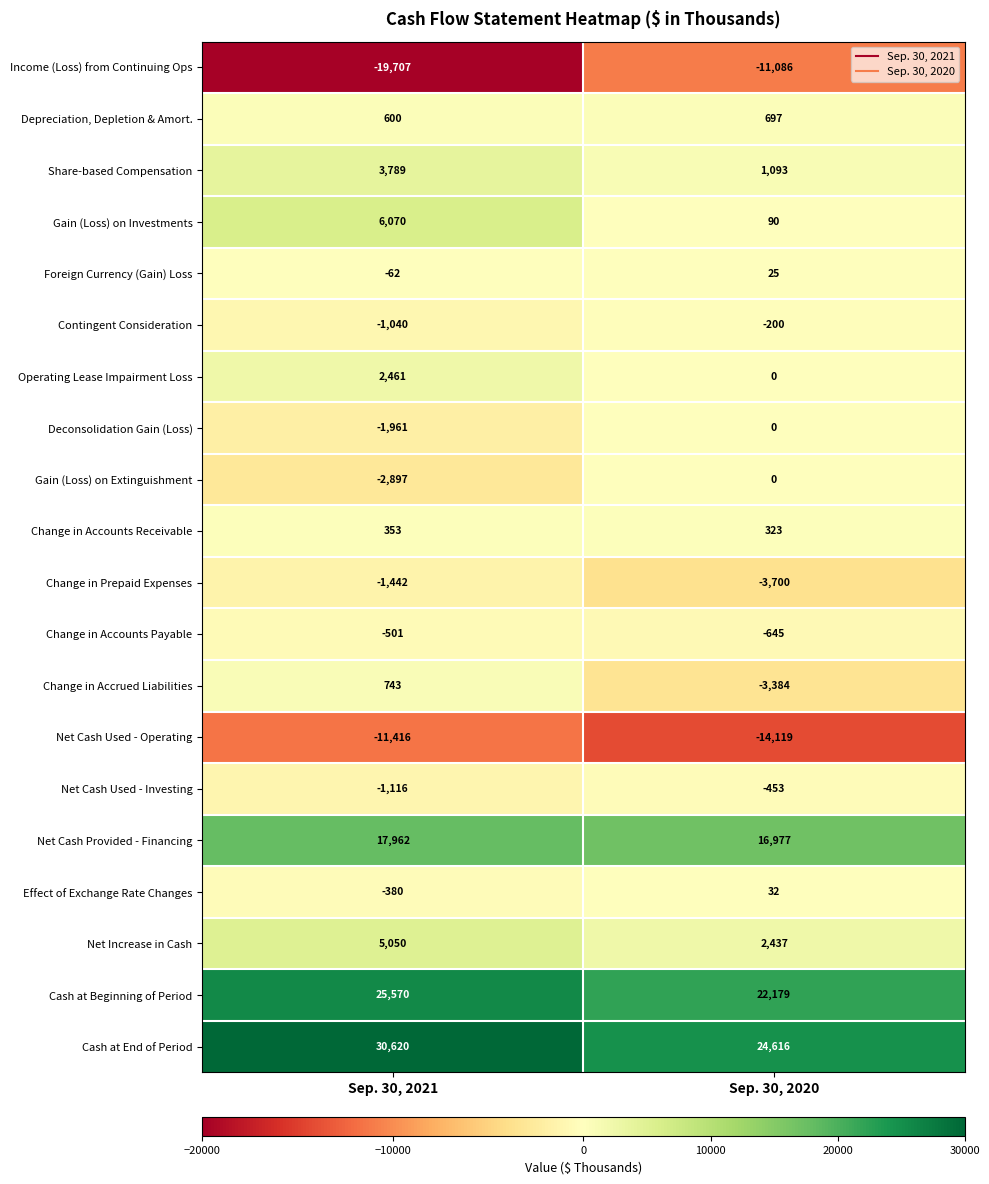

What is the difference between the maximum and minimum values in the Net Cash Provided - Financing series?

985